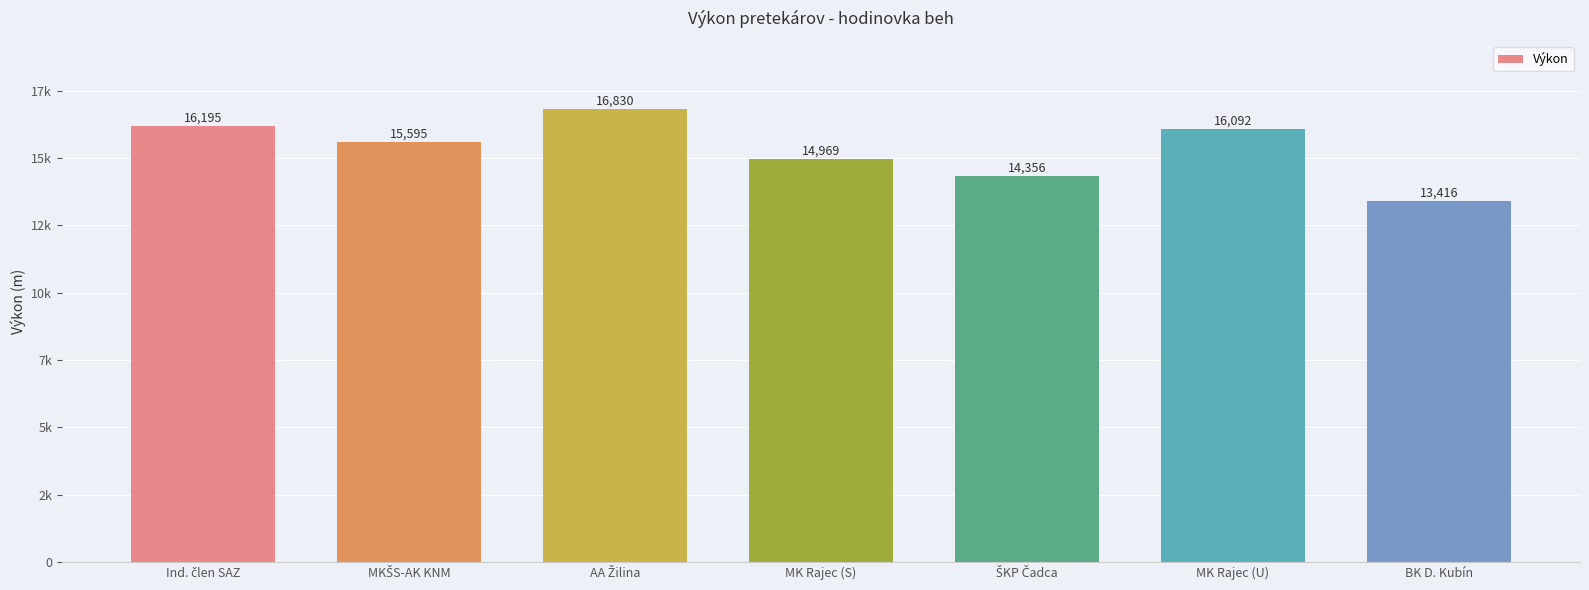

Does the chart contain any negative values?

No